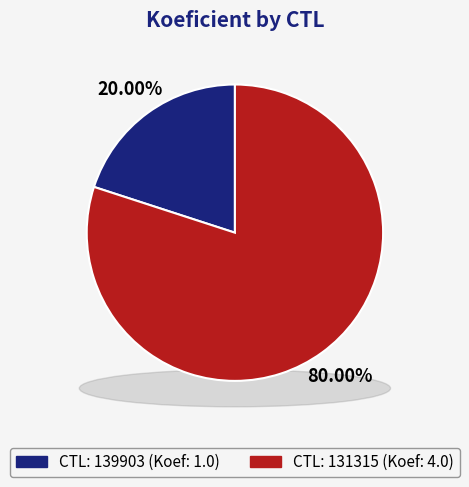

What is the majority slice?

131315